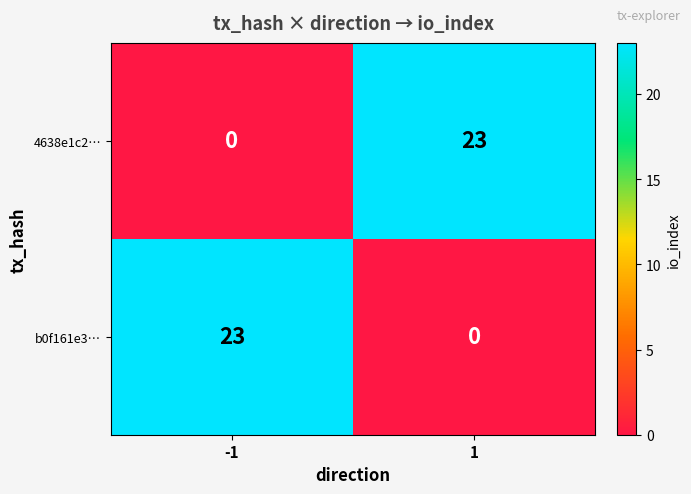

What is the sum of the b0f161e3… values at 1 and -1?

23